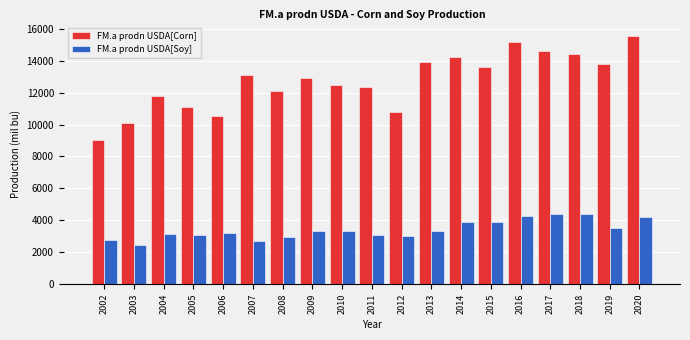

True or false: FM.a prodn USDA[Corn] has a value of 12447.0 at 2010.

True